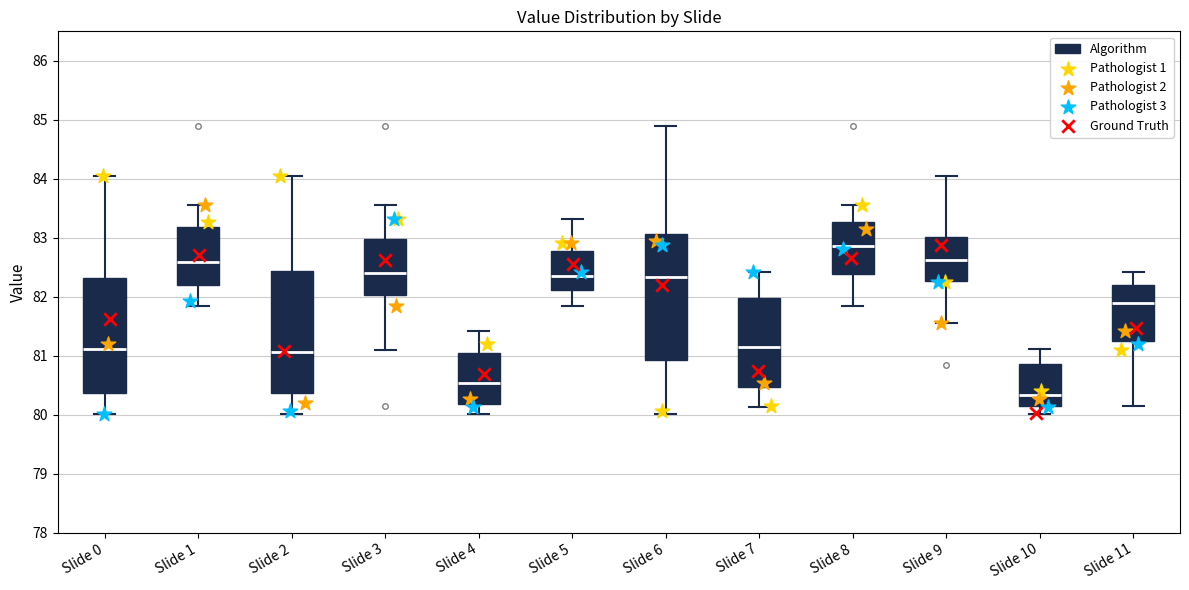

Where does the median line of the box for Slide 0 sit on the y-axis? The values are not printed on the chart, so give them approximately, as read against the axis.

81.1